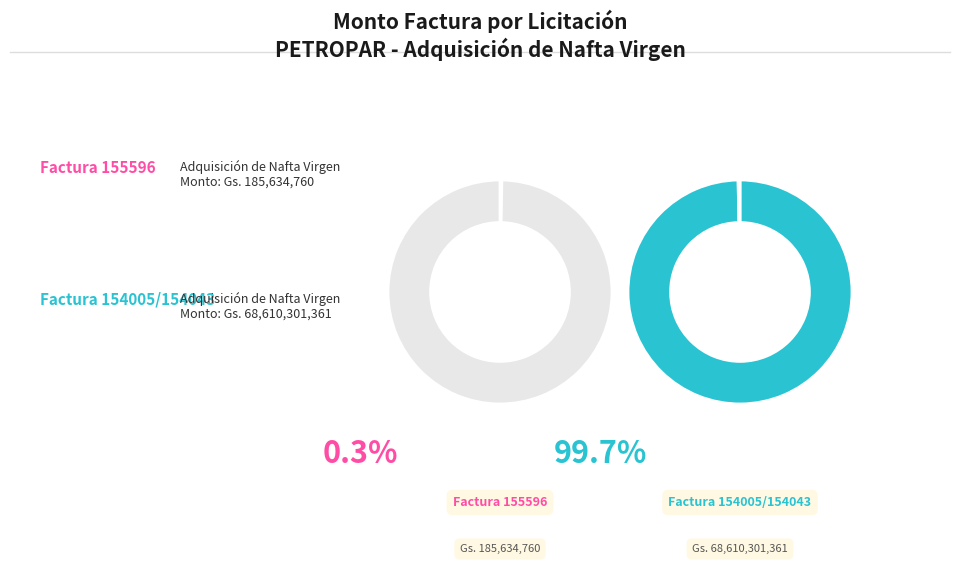

What is the largest slice in the pie chart?

Factura 154005/154043